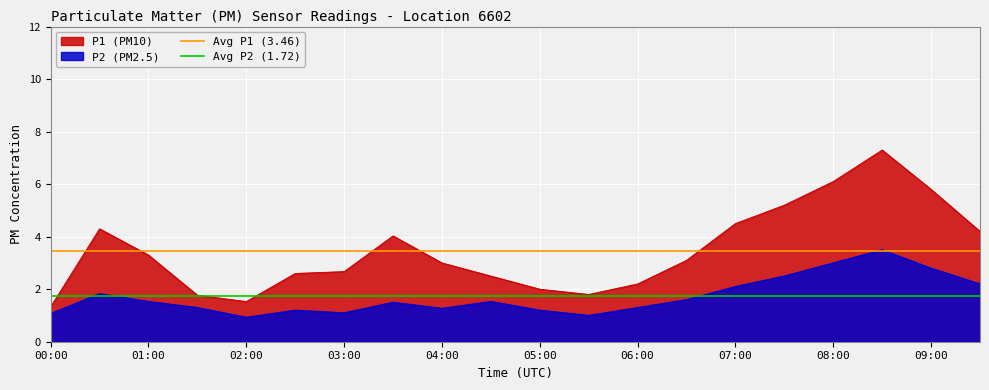

The value of P2 (PM2.5) at 08:00 is 4.8. True or false?

False